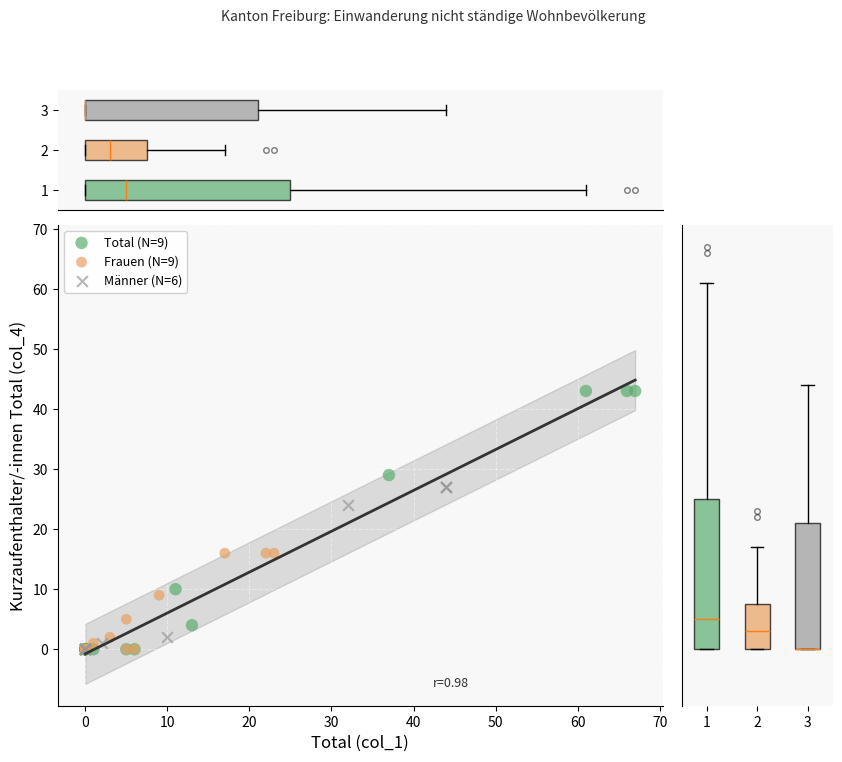

Which series has the largest Y range (max minus min)?

Total (N=9)